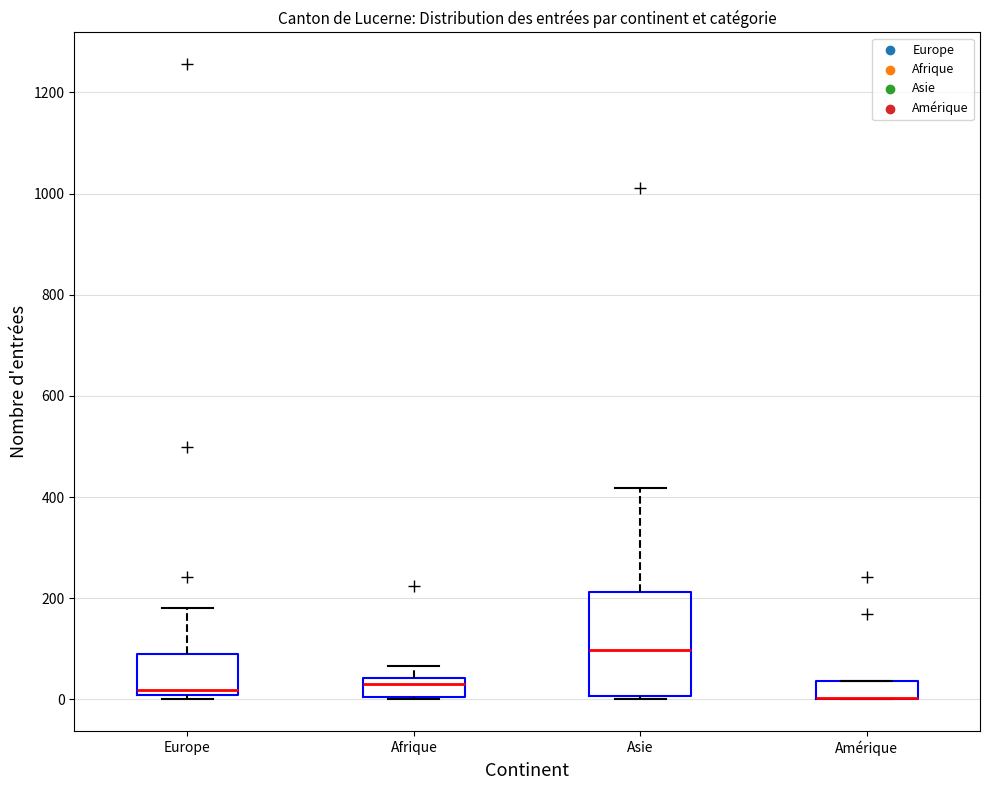

Reading left to right, transcribe this box plot: for each box, give where its median line is, the range the box spans, and where its two whiskers end, as read against the y-axis. The values are not printed on the chart, so give them approximately, as read against the axis.

Europe: median 20, box 0 to 80, whiskers 0 (just below the box's lower edge) to 180
Afrique: median 40 (just below the box's upper edge), box 0 to 40, whiskers 0 to 60
Asie: median 100, box 0 to 220, whiskers 0 (just below the box's lower edge) to 420
Amérique: median 0 (drawn on the box's lower edge), box 0 to 40, whiskers 0 to 40